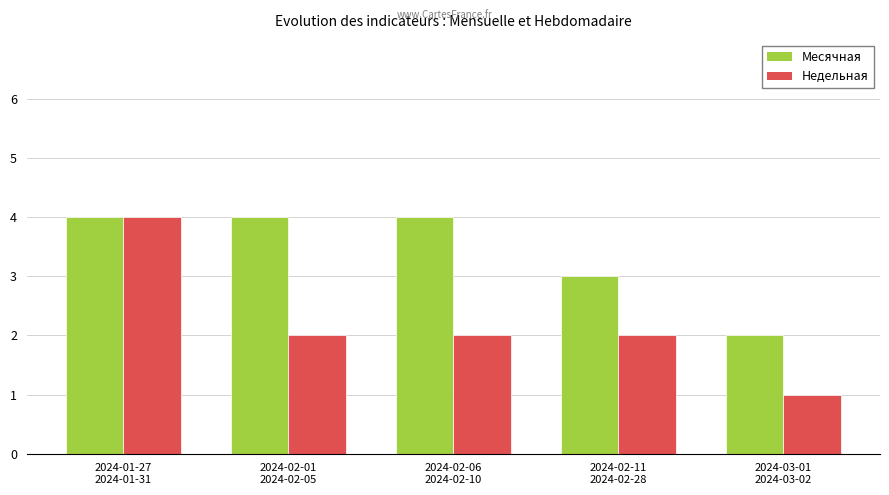

Reading left to right, what are all the values shown in this chart?

Месячная: 2024-01-27
2024-01-31=4	2024-02-01
2024-02-05=4	2024-02-06
2024-02-10=4	2024-02-11
2024-02-28=3	2024-03-01
2024-03-02=2
Недельная: 2024-01-27
2024-01-31=4	2024-02-01
2024-02-05=2	2024-02-06
2024-02-10=2	2024-02-11
2024-02-28=2	2024-03-01
2024-03-02=1